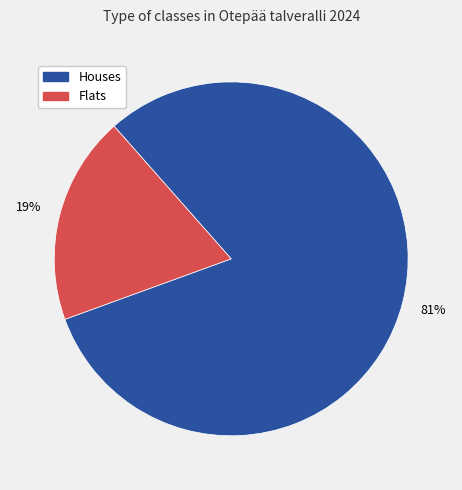

Is there any slice that represents more than half of the pie?

Yes